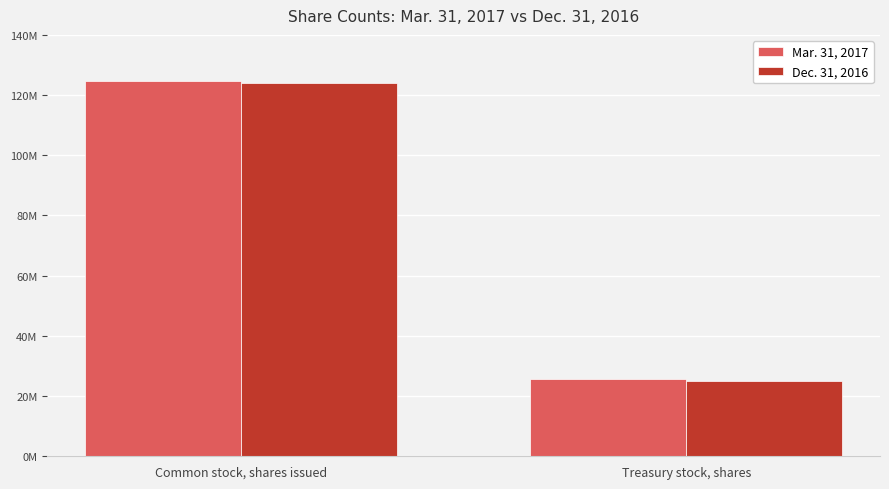

Rank the series by their average value, from highest to lowest.

Mar. 31, 2017, Dec. 31, 2016